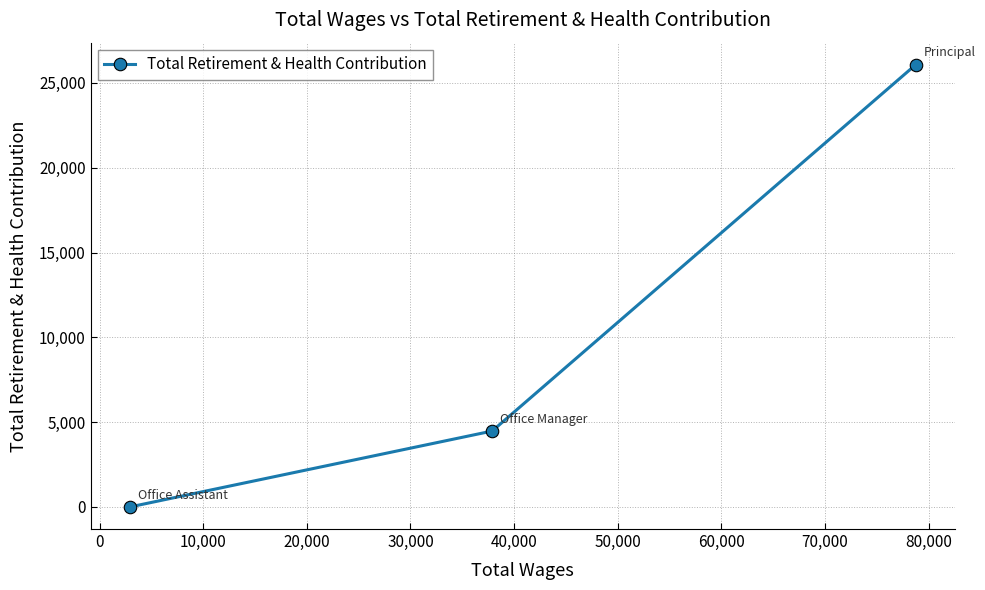

What is the sum of all values?

30546